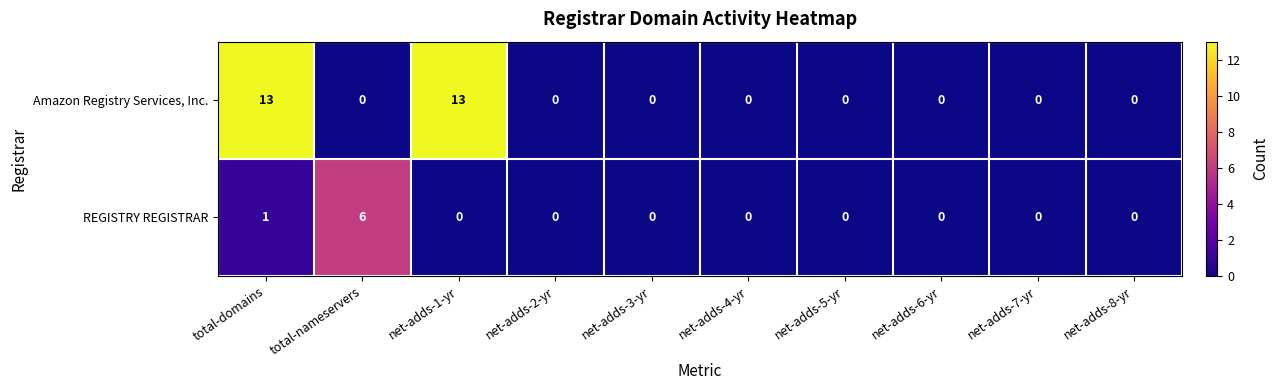

How many categories are shown in the chart?

10